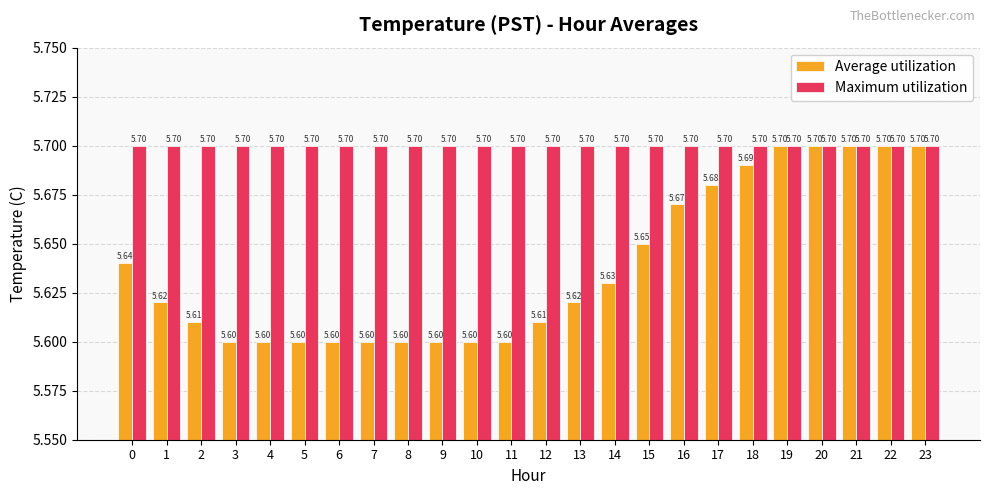

Rank the series at 15 from highest to lowest value.

Maximum utilization, Average utilization